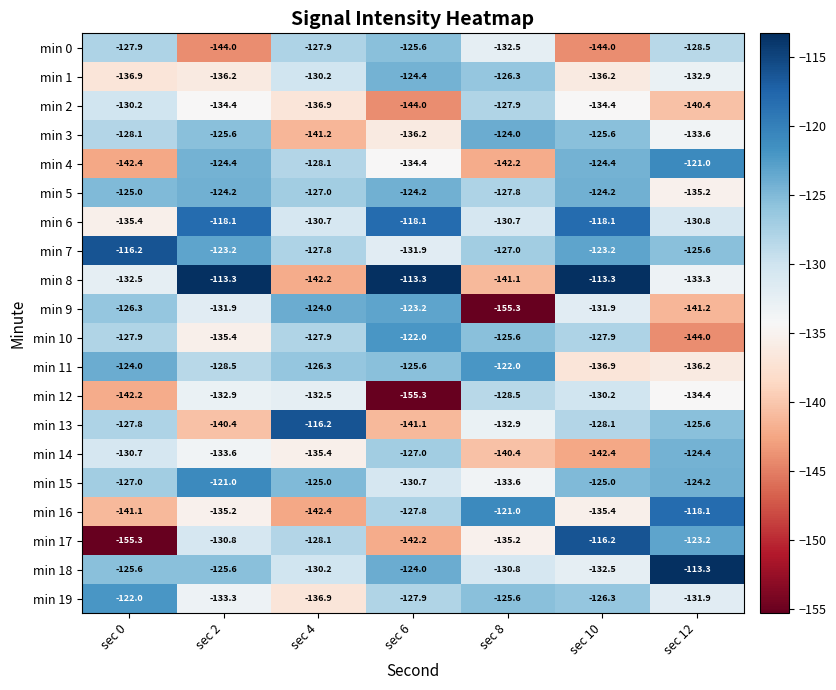

Which series has the widest spread of values?

min 17